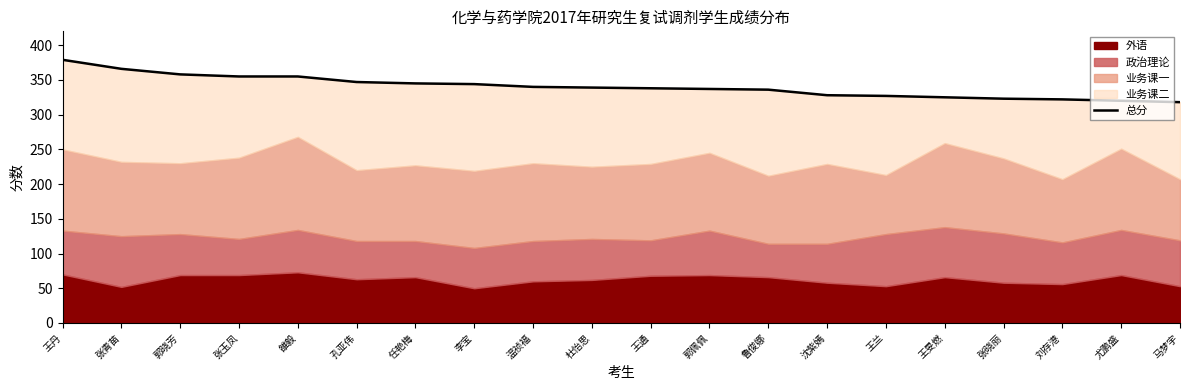

The chart shows a value of 521 at 任艳梅. True or false?

False